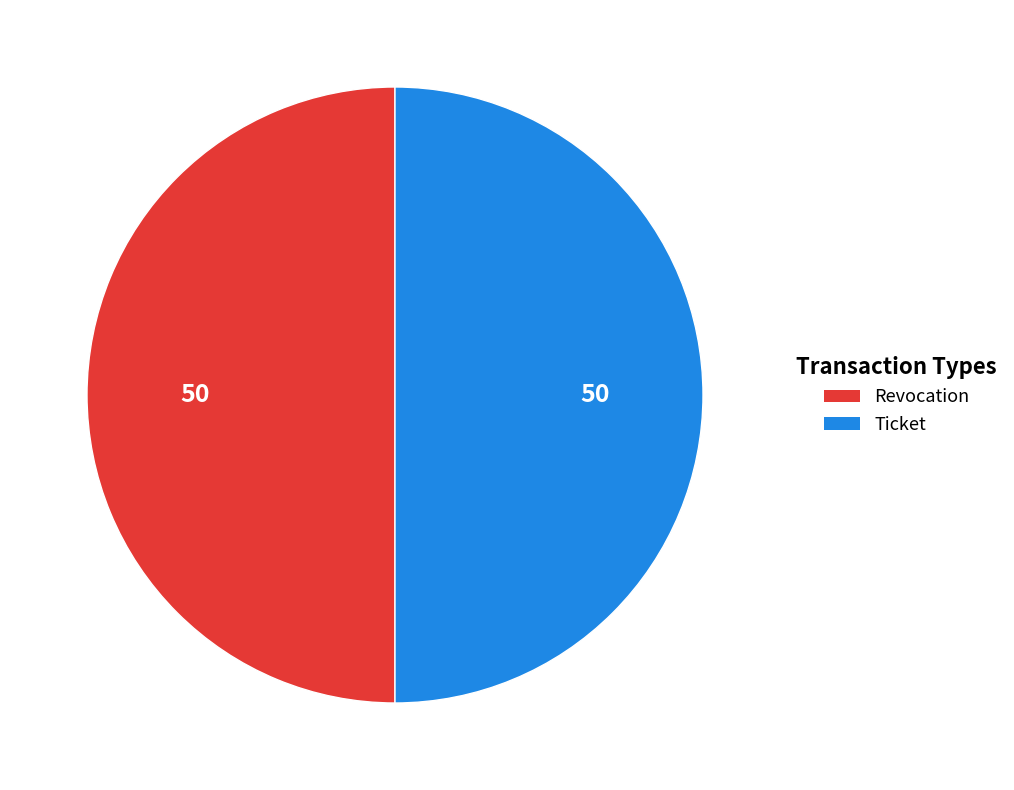

What is the ratio of the value at Ticket to the value at Revocation?

1.0